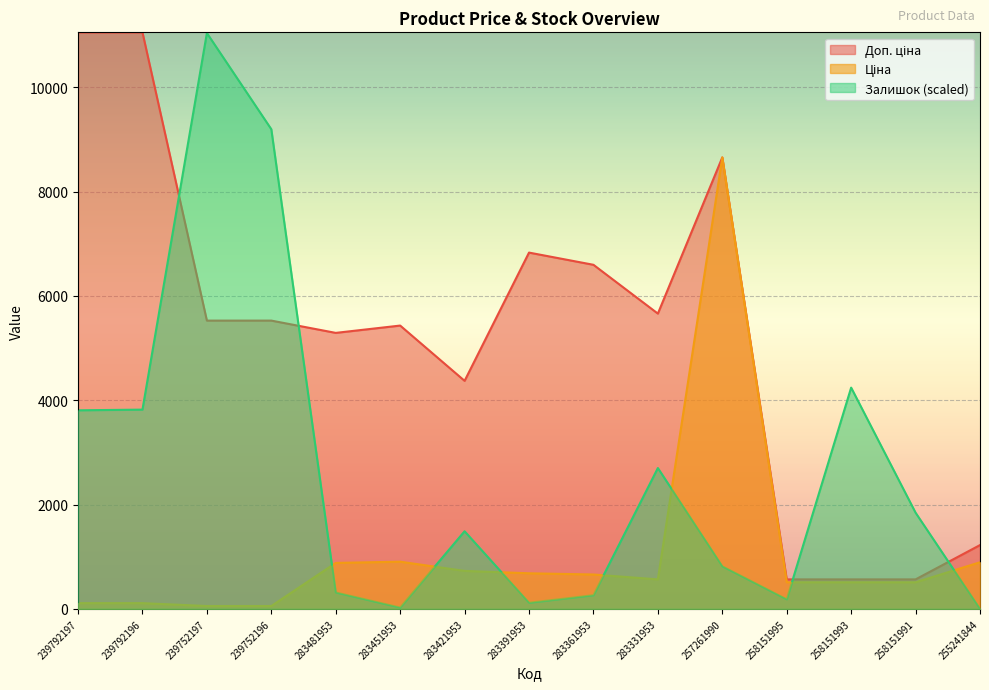

Reading left to right, extract all data points from this chart.

Ціна: 110.5	110.5	55.3	55.3	882.1	905.5	728.8	683.2	659.8	566.2	8656.2	510.5	510.5	510.5	894.7
Доп. ціна: 11055.0	11055.0	5528.0	5528.0	5292.4	5432.8	4372.9	6831.9	6597.9	5662.1	8656.2	566.0	566.0	566.0	1223.9
Залишок: 3808.0	3821.2	11041.8	9197.1	316.2	26.4	1488.9	118.6	263.5	2701.2	816.9	184.5	4242.8	1844.7	0.0